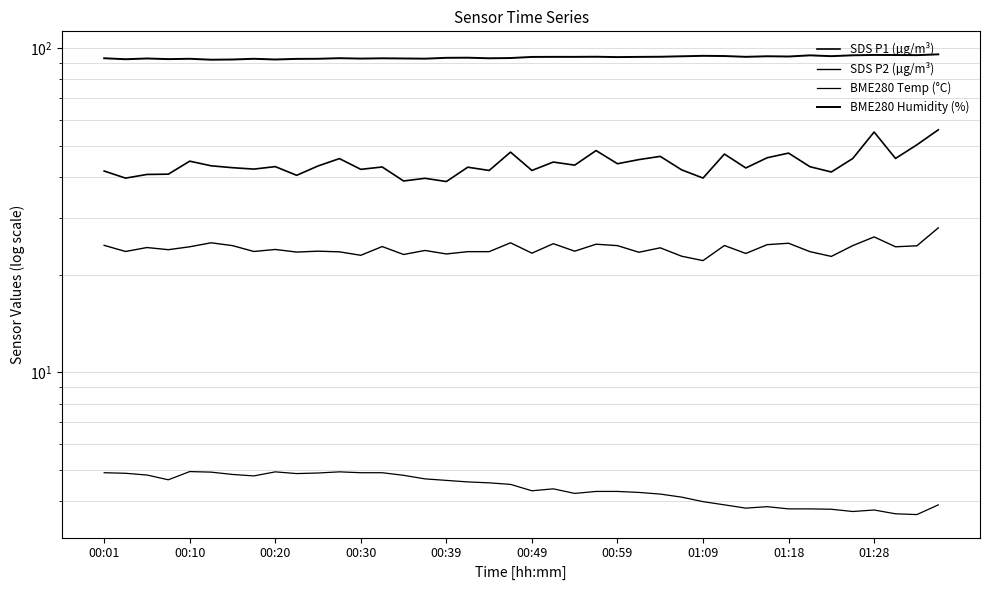

True or false: SDS P1 (µg/m³) and SDS P2 (µg/m³) intersect in this chart.

False